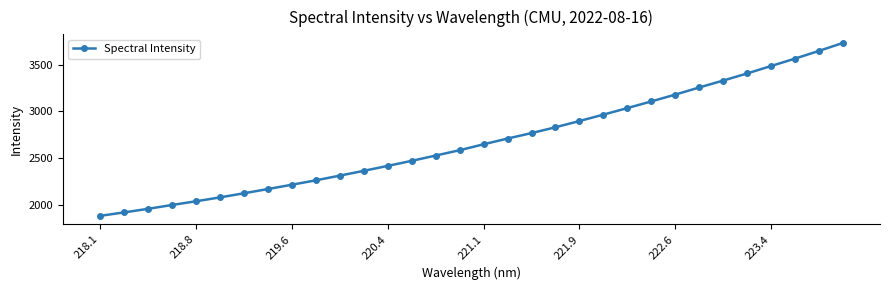

What is the sum of all values?

85856.2